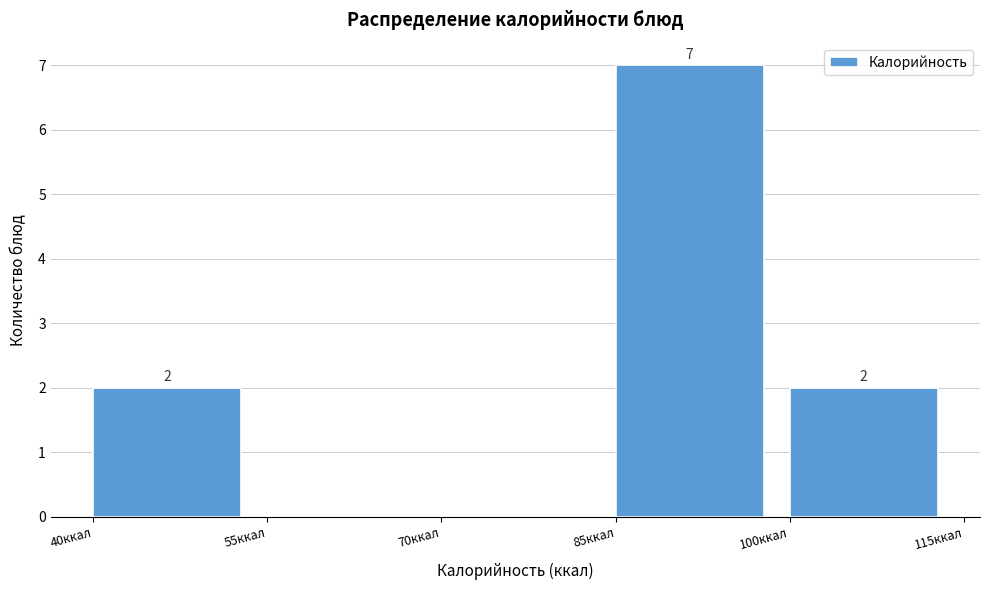

Which range on the x-axis has the tallest bar?

85 to 100